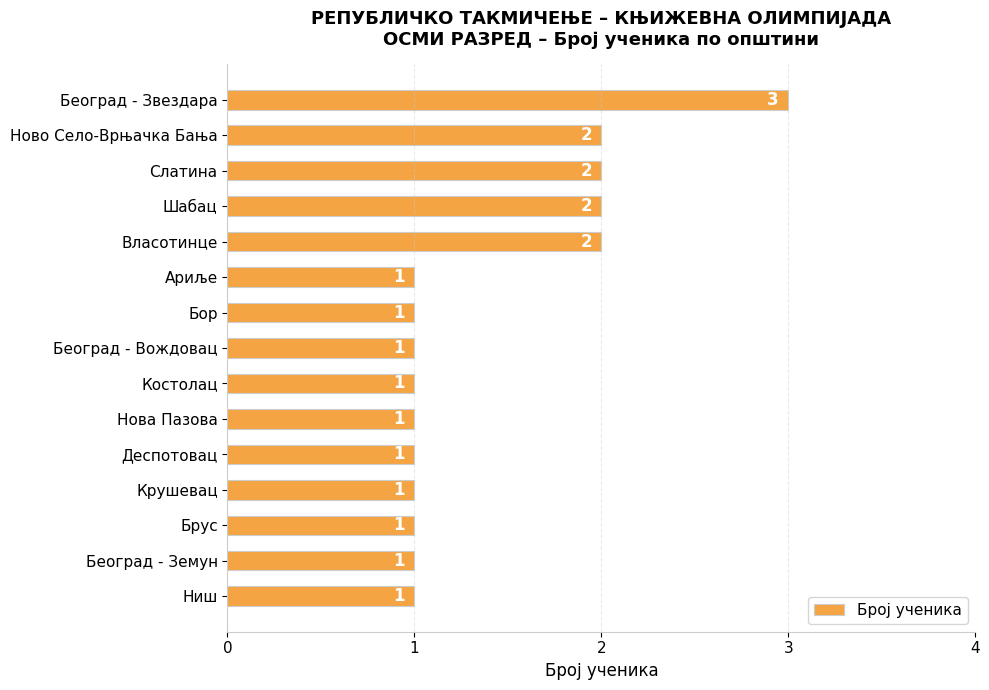

Count the values in the range 1 to 2.

14